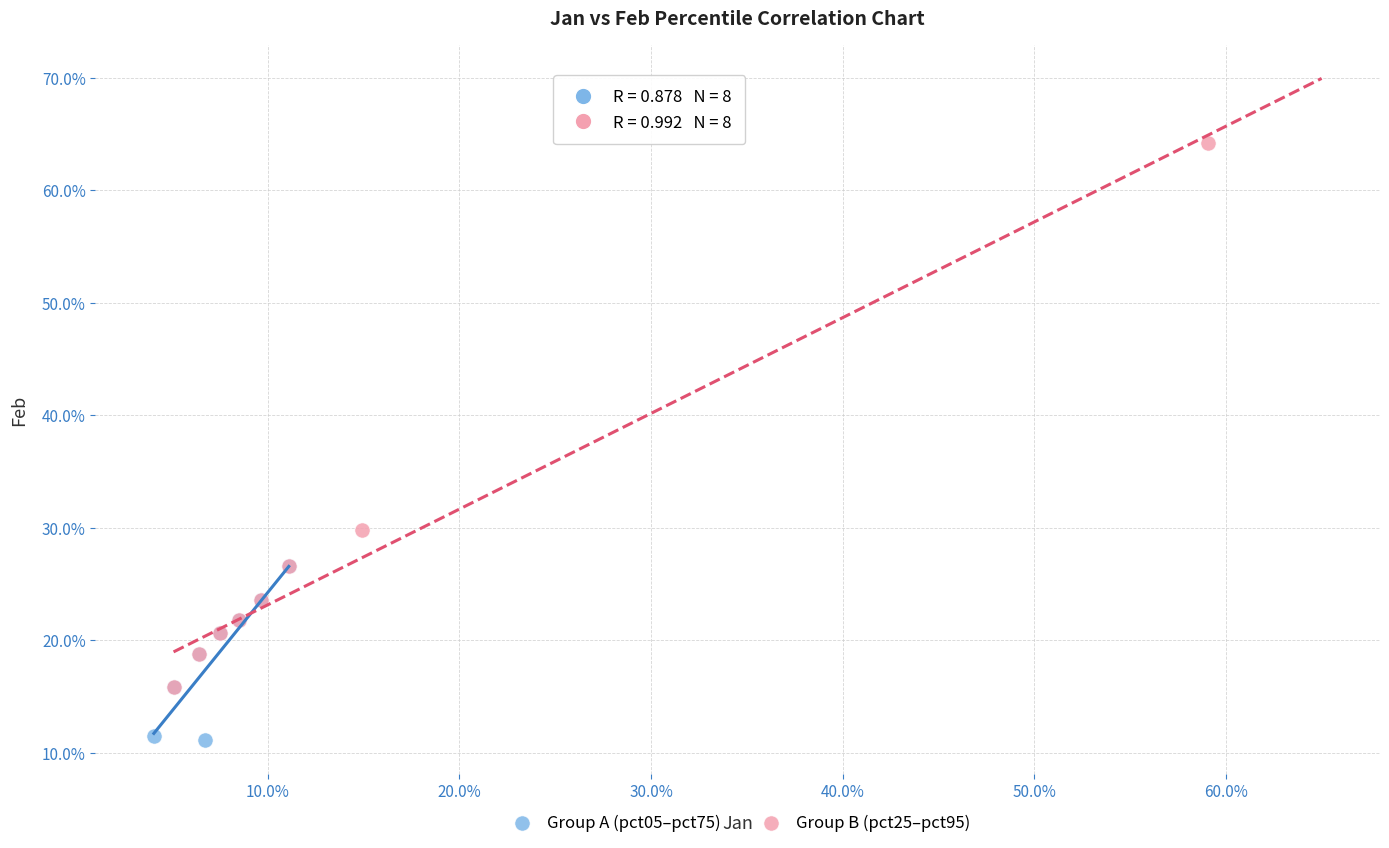

Which series reaches the maximum Y coordinate?

Group B (pct25–pct95)